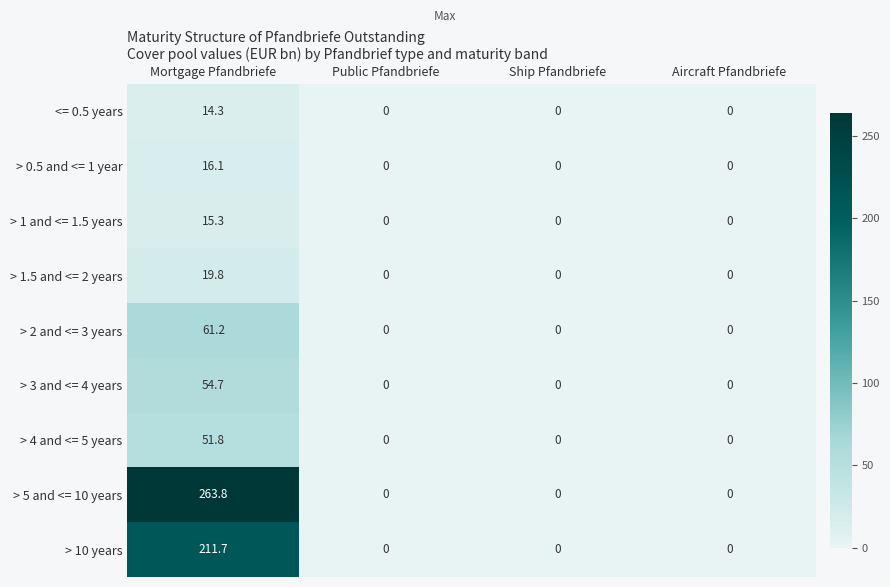

Which series has the widest spread of values?

> 5 and <= 10 years